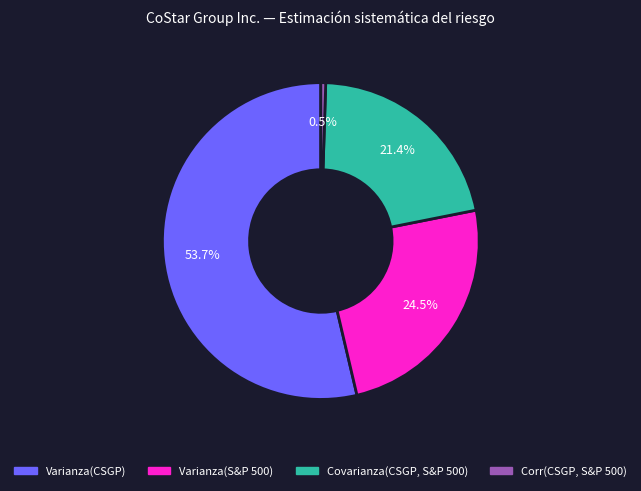

To the nearest percent, what is the average slice percentage?

25%